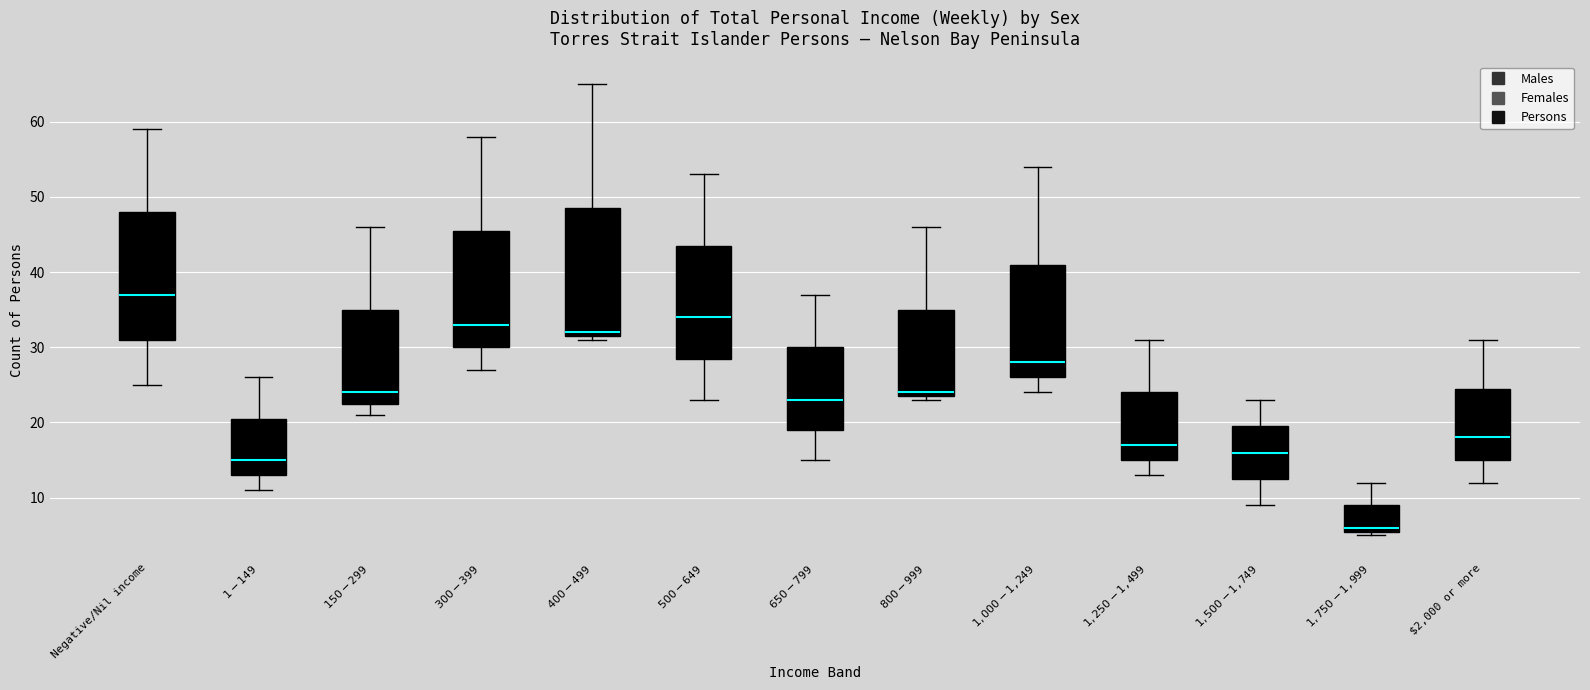

Reading left to right, read every box against the y-axis: the position of its median line, the range the box covers, and the ends of its whiskers. The values are not printed on the chart, so give them approximately, as read against the axis.

Negative/Nil income: median 37, box 31 to 48, whiskers 25 to 59
$1-$149: median 15, box 13 to 21, whiskers 11 to 26
$150-$299: median 24, box 23 to 35, whiskers 21 to 46
$300-$399: median 33, box 30 to 46, whiskers 27 to 58
$400-$499: median 32 (just above the box's lower edge), box 32 to 49, whiskers 31 to 65
$500-$649: median 34, box 29 to 44, whiskers 23 to 53
$650-$799: median 23, box 19 to 30, whiskers 15 to 37
$800-$999: median 24 (just above the box's lower edge), box 24 to 35, whiskers 23 to 46
$1,000-$1,249: median 28, box 26 to 41, whiskers 24 to 54
$1,250-$1,499: median 17, box 15 to 24, whiskers 13 to 31
$1,500-$1,749: median 16, box 13 to 20, whiskers 9 to 23
$1,750-$1,999: median 6 (just above the box's lower edge), box 6 to 9, whiskers 5 to 12
$2,000 or more: median 18, box 15 to 25, whiskers 12 to 31